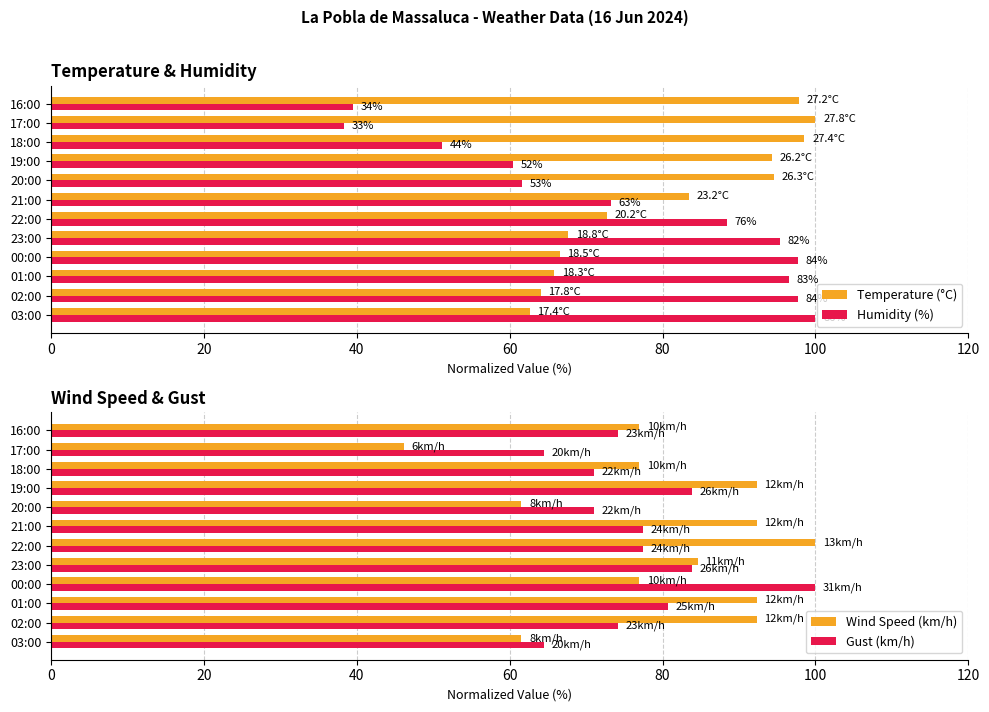

True or false: Gust (km/h) has a value of 83.9 at 19:00.

True